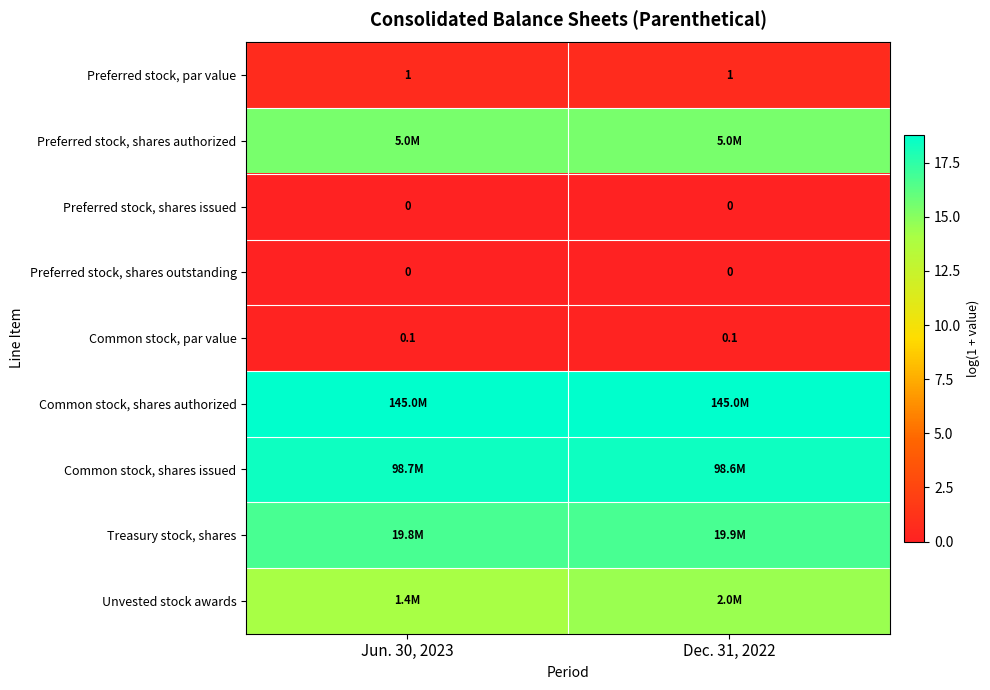

How many series are shown in this chart?

9